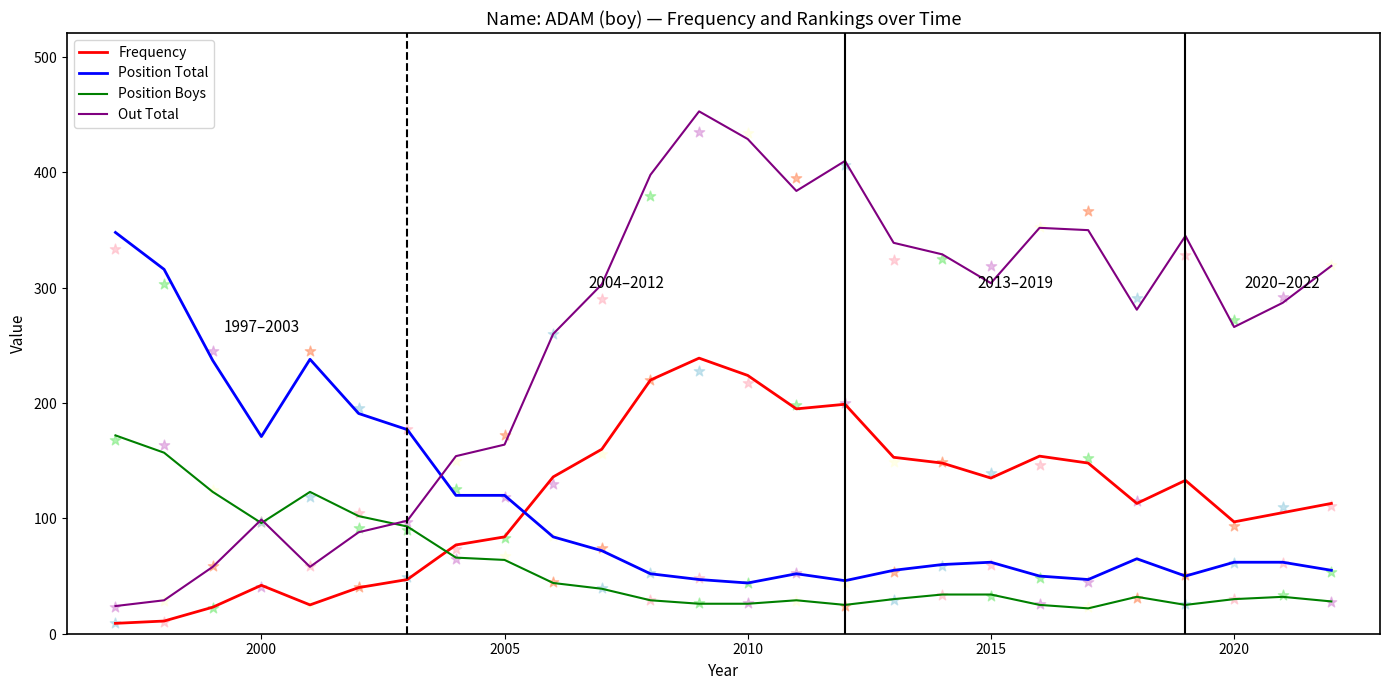

Which series contains the lowest Y value?

Frequency